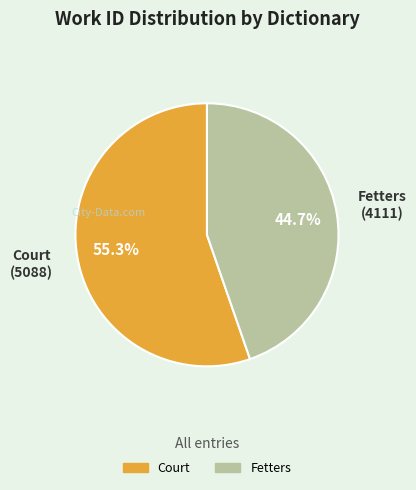

Approximately how many times larger is the value at Court compared to Fetters?

1.2